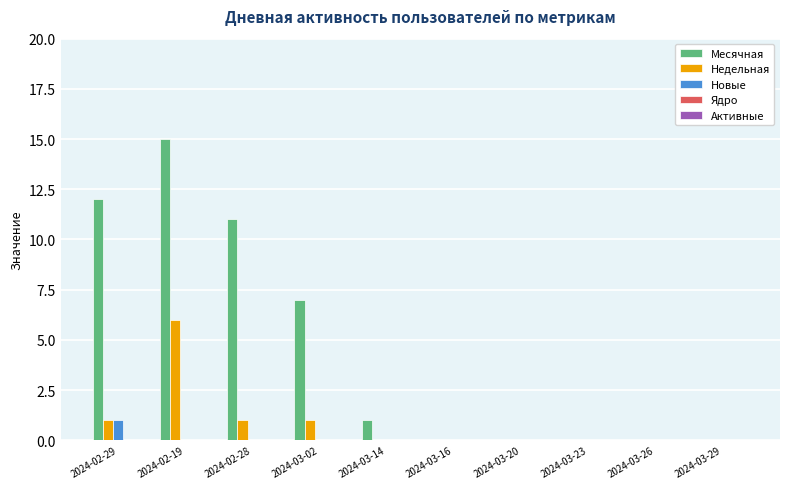

Are the bars horizontal?

No